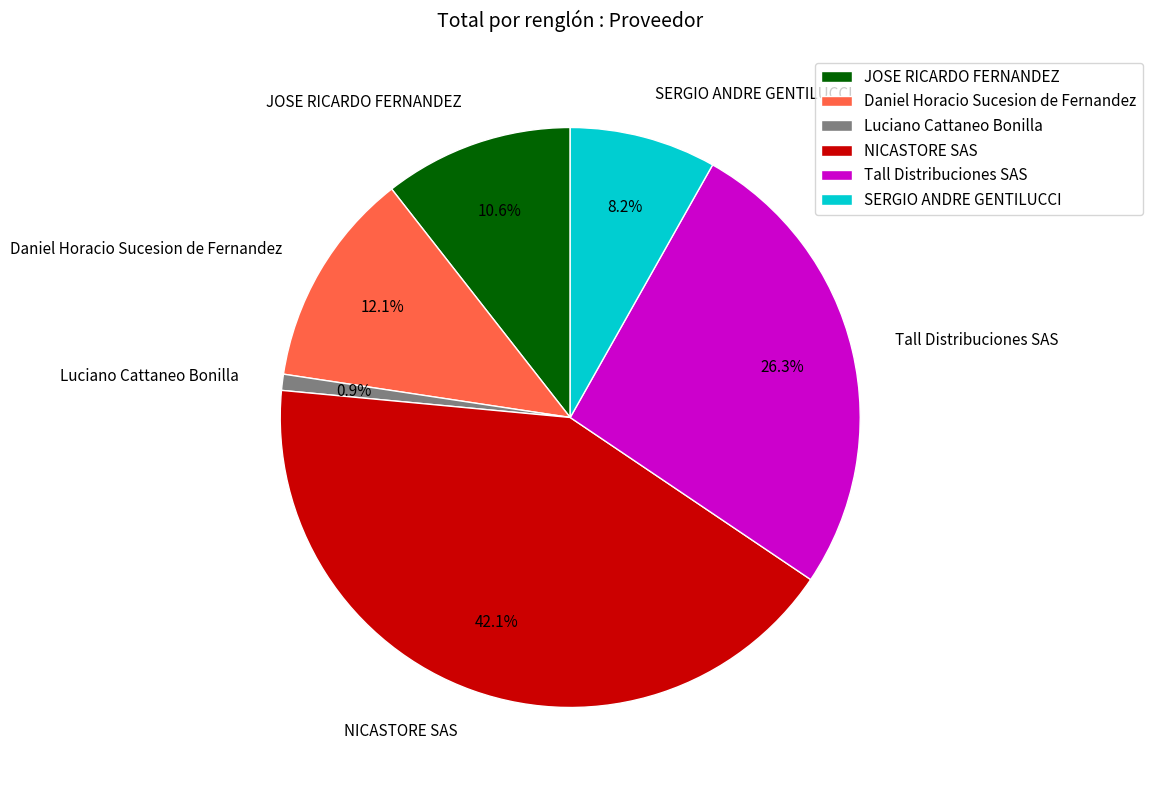

To the nearest percent, what is the combined percentage of Daniel Horacio Sucesion de Fernandez and Tall Distribuciones SAS?

38%